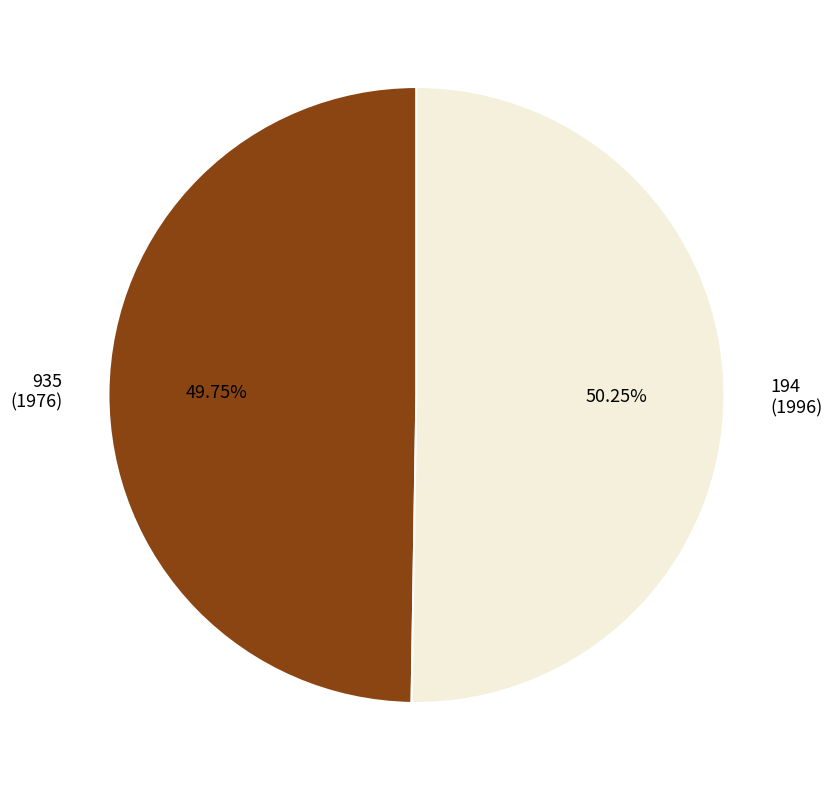

Which slice is the smallest?

935 (1976)